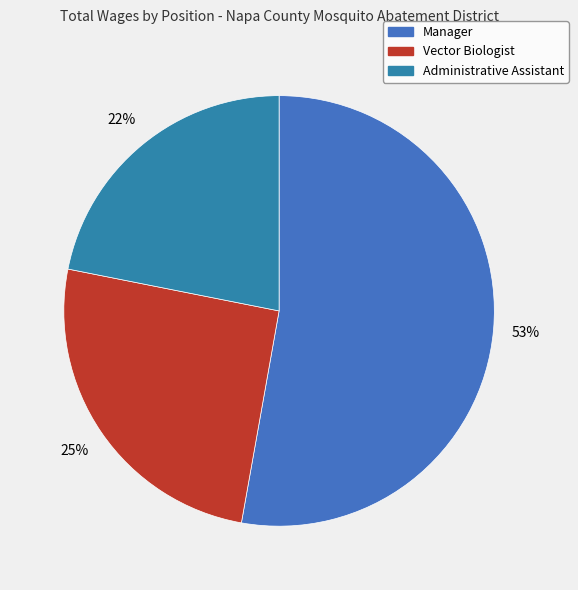

Count the number of slices in the pie.

3